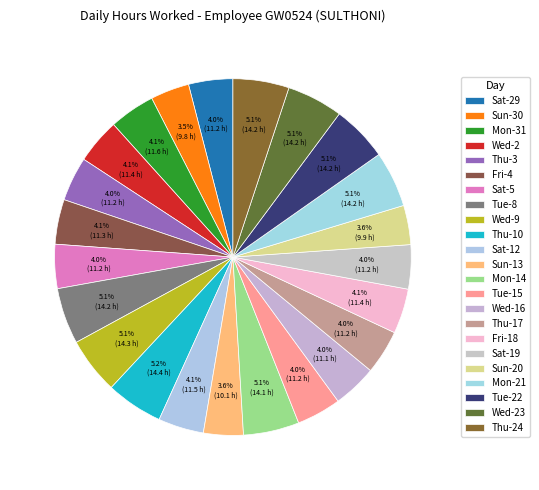

Rank the categories by value from highest to lowest.

Thu-10, Wed-9, Tue-8, Wed-23, Thu-24, Tue-22, Mon-21, Mon-14, Mon-31, Sat-12, Wed-2, Fri-18, Fri-4, Tue-15, Thu-3, Thu-17, Sat-29, Sat-19, Sat-5, Wed-16, Sun-13, Sun-20, Sun-30